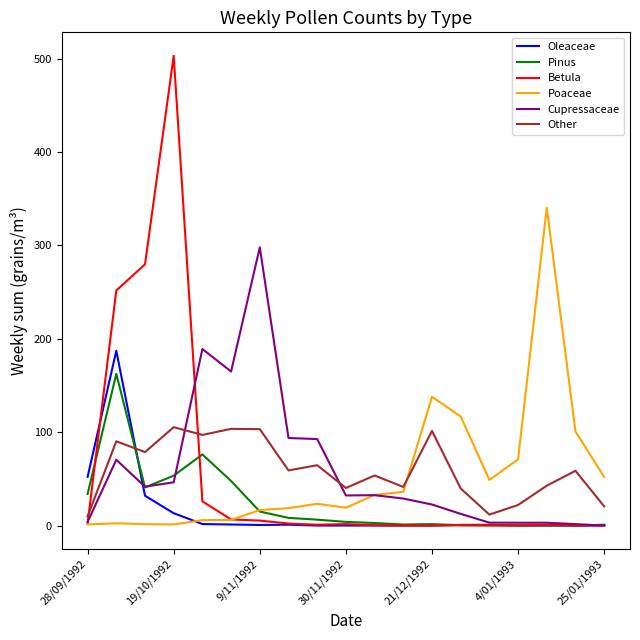

Rank the series by their maximum value, from highest to lowest.

Betula, Poaceae, Cupressaceae, Oleaceae, Pinus, Other